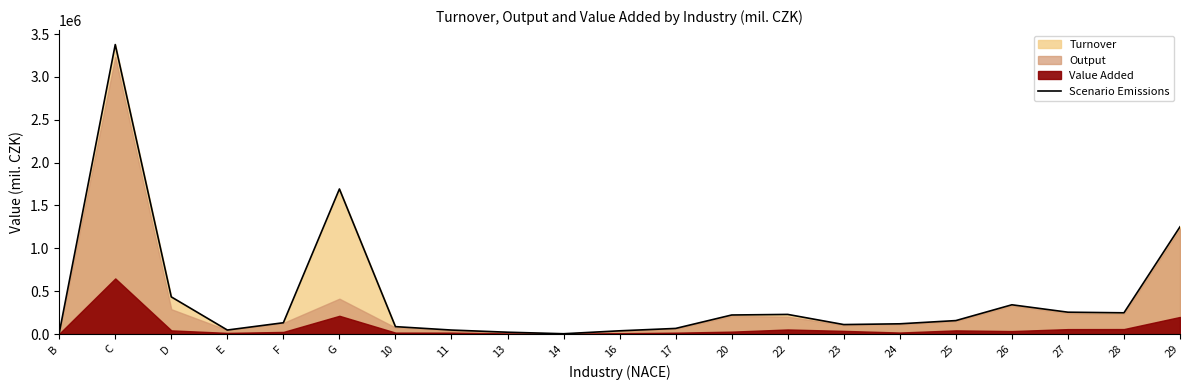

What is the average value?

423378.7